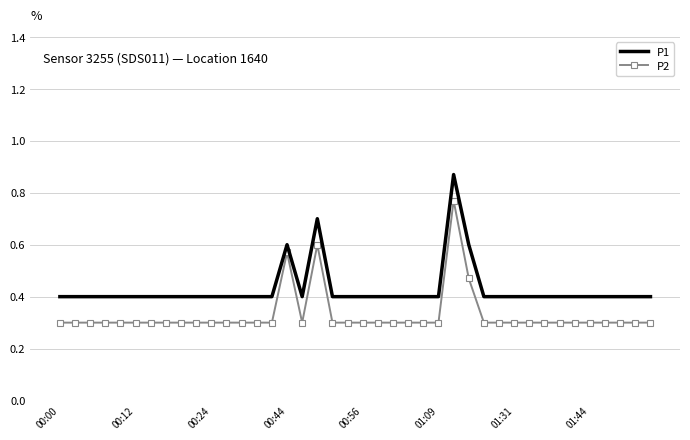

True or false: P2 and P1 intersect in this chart.

False